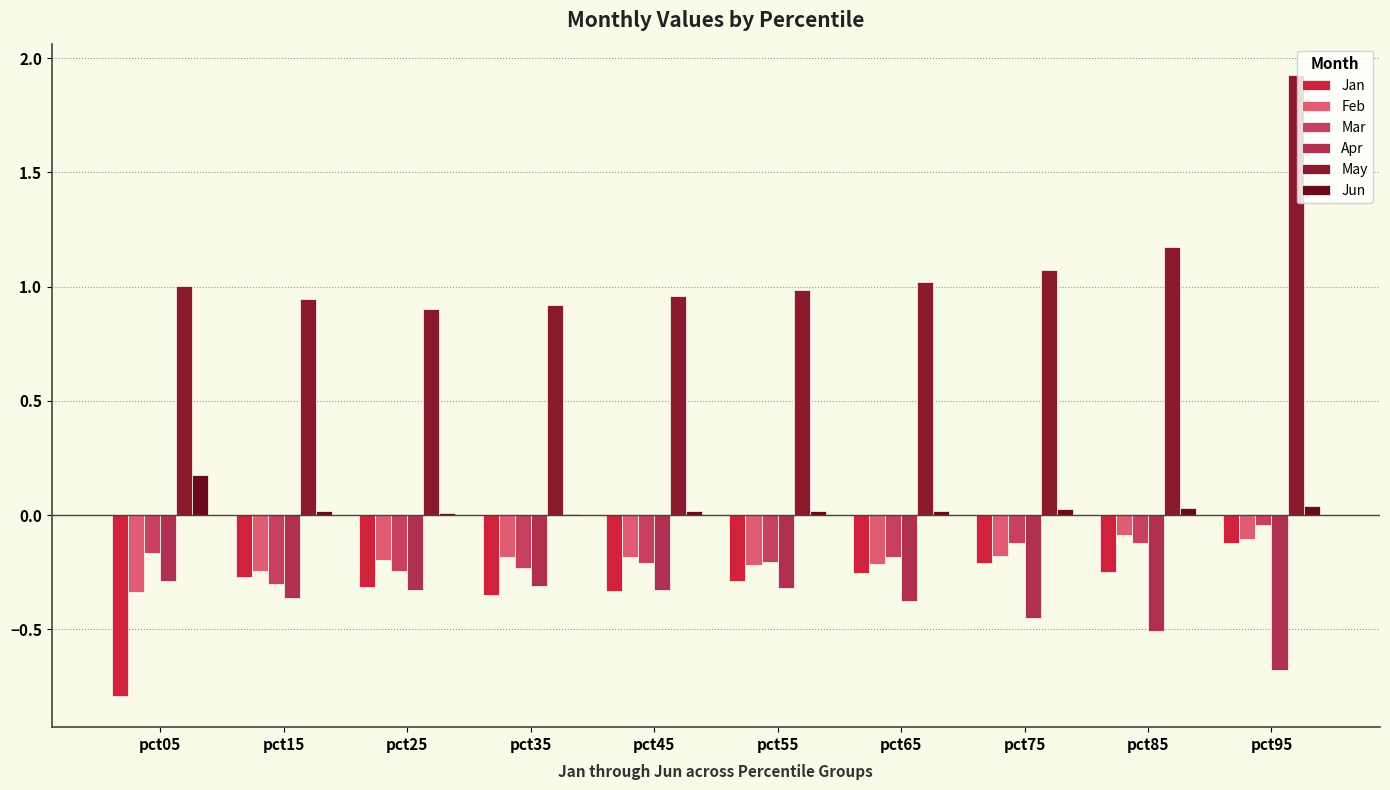

Which series has the widest spread of values?

May